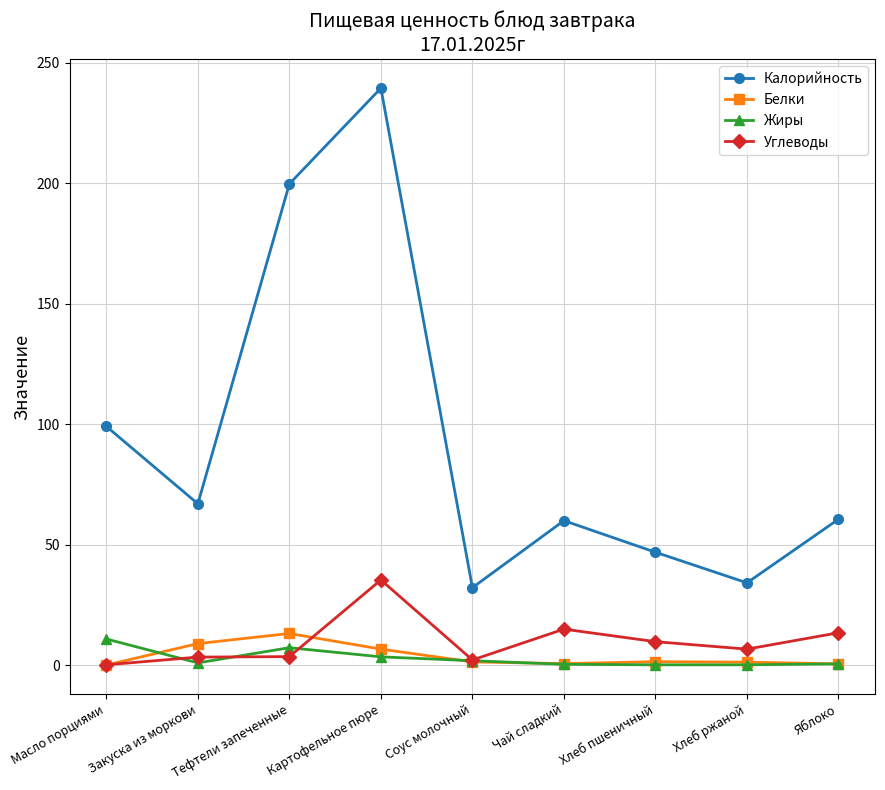

What is the spread (max minus min) of values at Соус молочный?

30.8